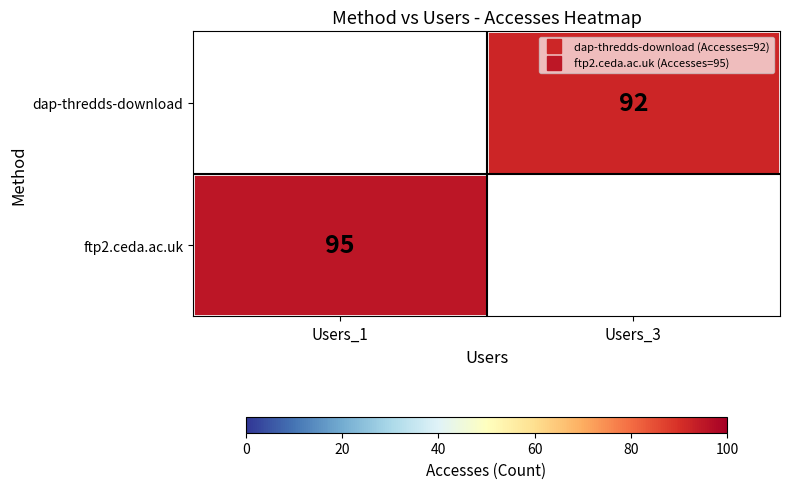

What is the lowest value of the ftp2.ceda.ac.uk series?

95.0